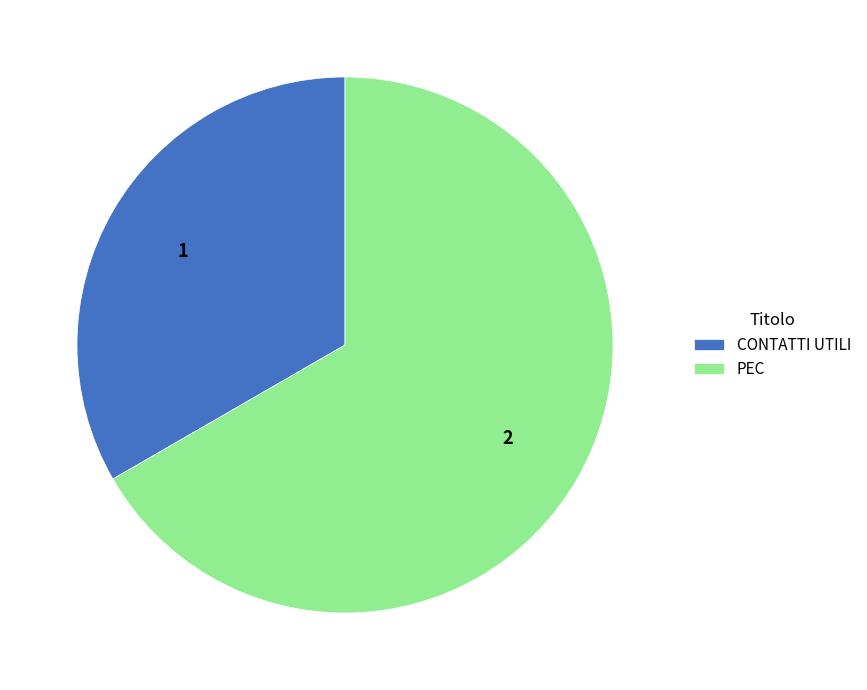

Is it true that PEC is 67% of the pie?

True